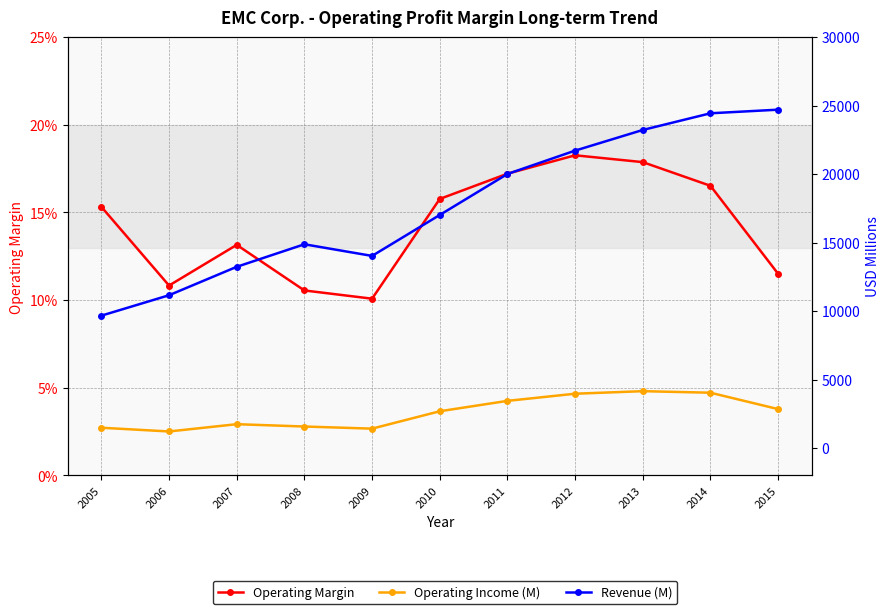

At which category is the sum across all series the highest?

2014